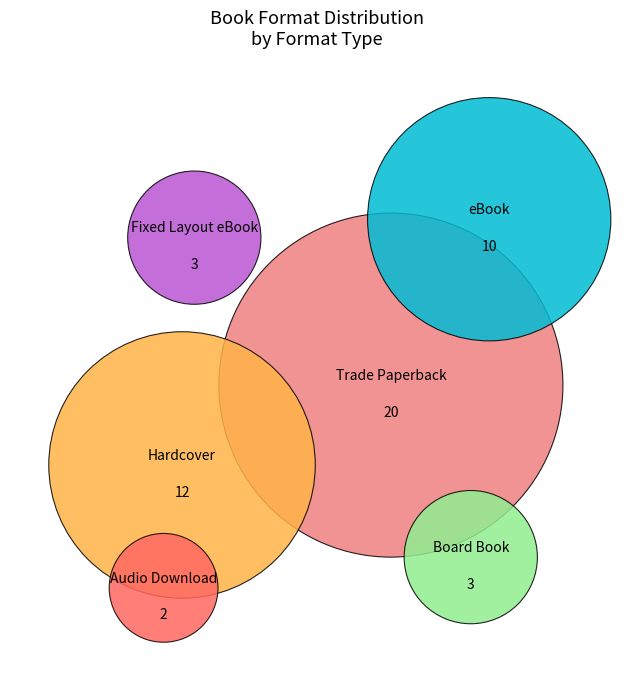

What percentage is the Board Book slice, to the nearest percent?

6%